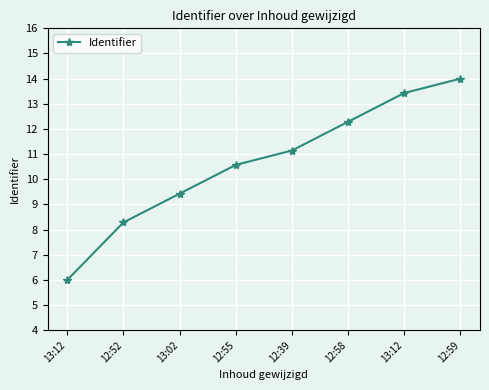

The chart shows a value of 18.5 at 13:12. True or false?

False